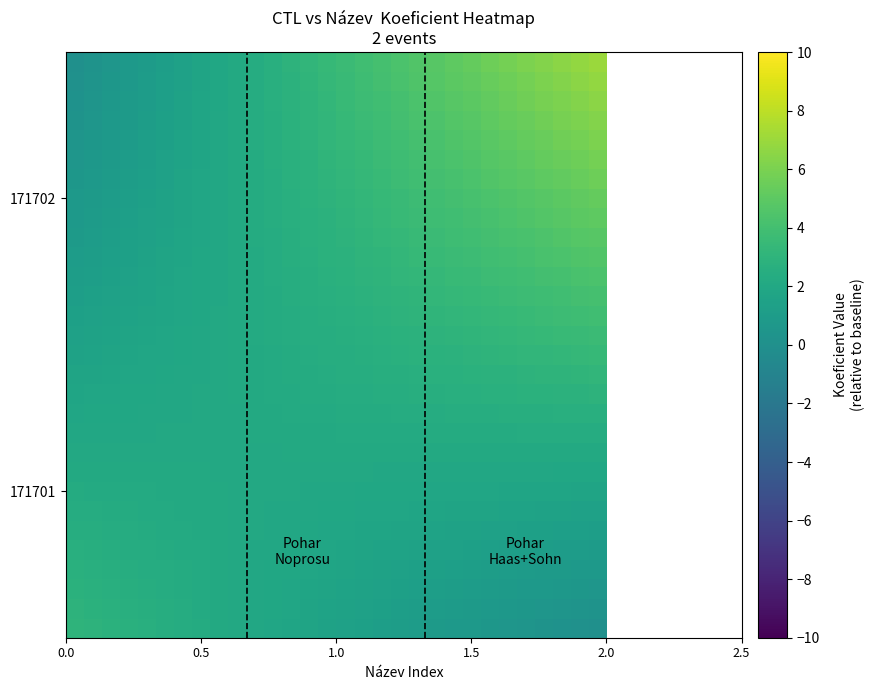

Count the number of data series in this chart.

30